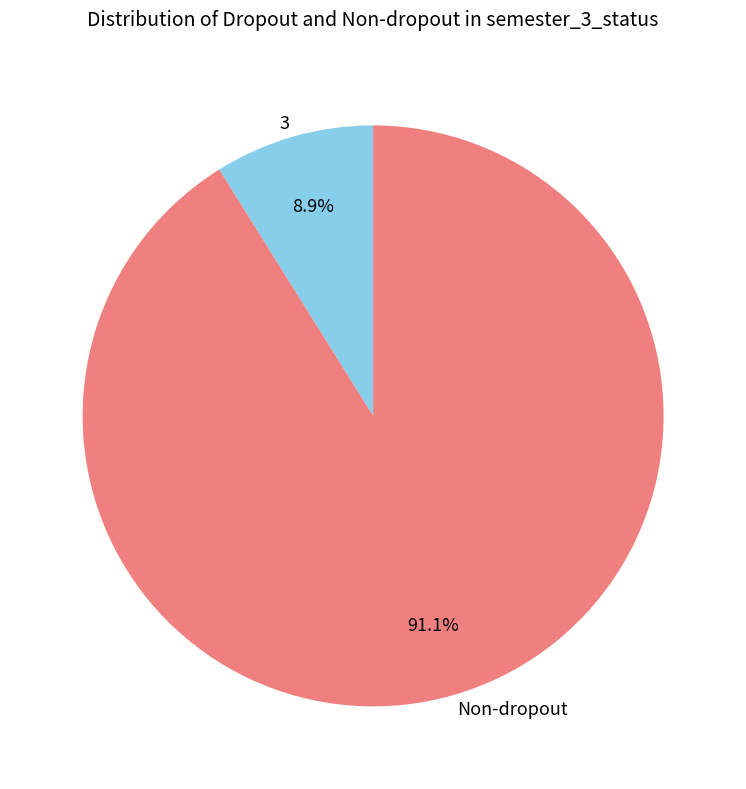

Which slice is the smallest?

3